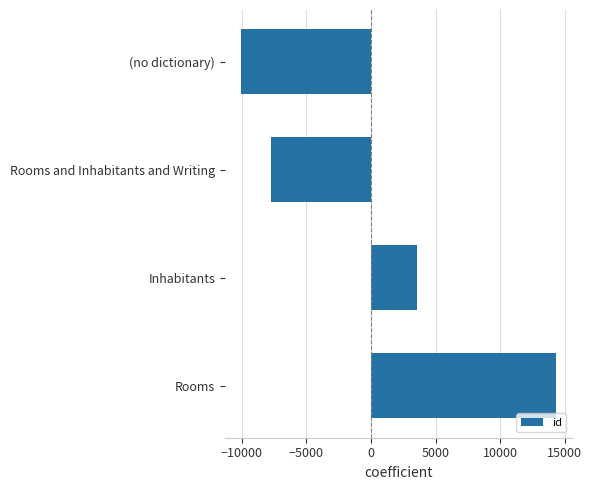

The chart shows a value of -1756 at Rooms and Inhabitants and Writing. True or false?

False